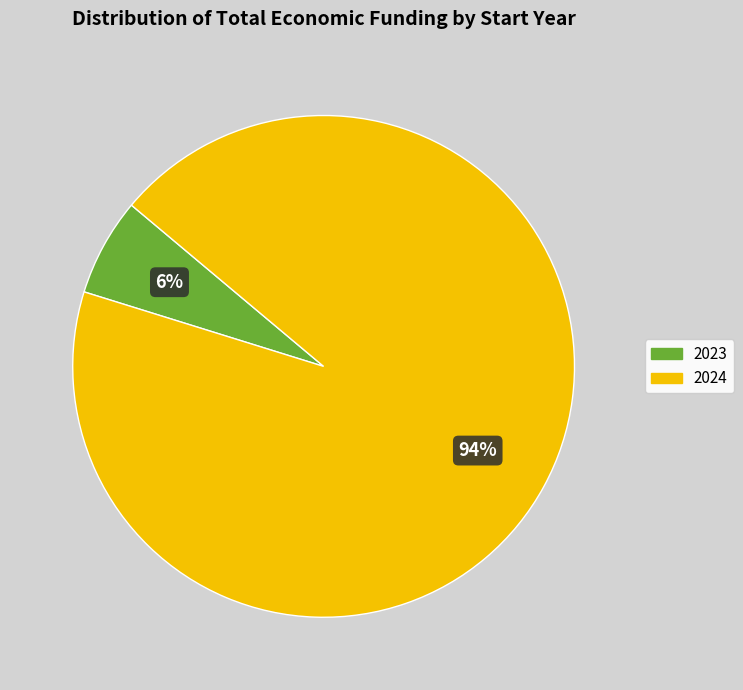

Is there a majority slice in this chart?

Yes